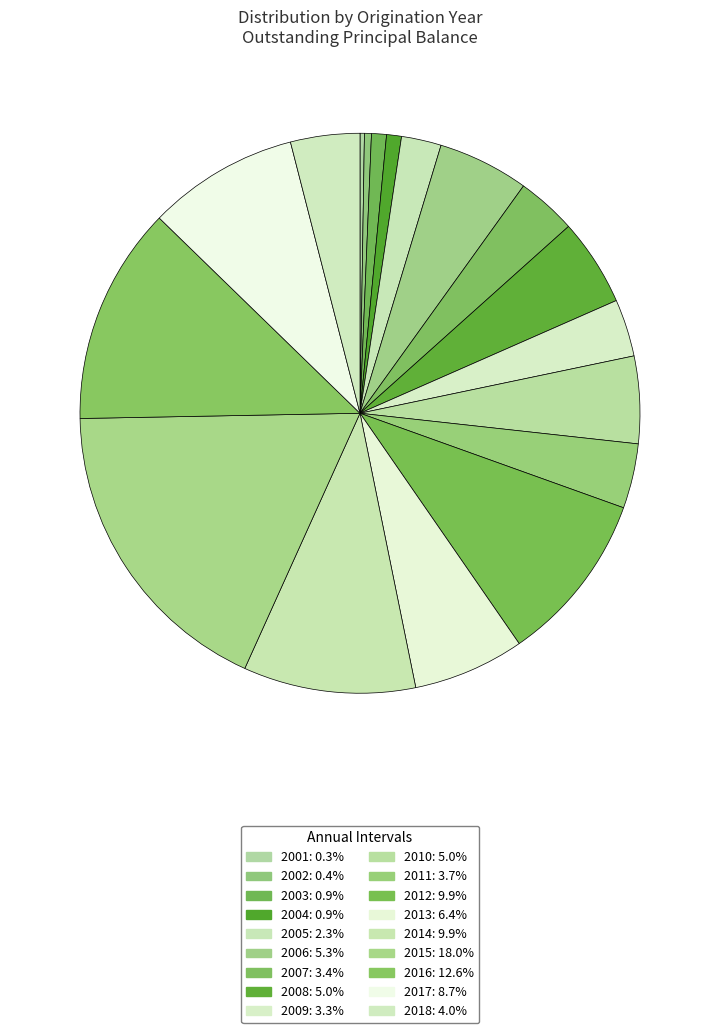

Does 2016 represent more than half of the total?

No